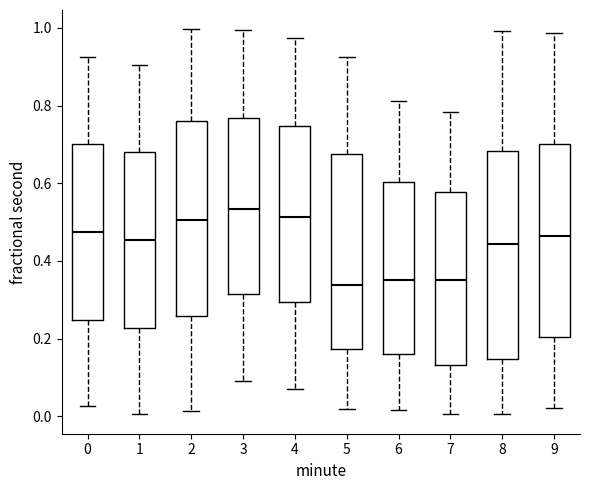

Reading left to right, transcribe this box plot: for each box, give where its median line is, the range the box spans, and where its two whiskers end, as read against the y-axis. The values are not printed on the chart, so give them approximately, as read against the axis.

0: median 0.48, box 0.24 to 0.70, whiskers 0.02 to 0.92
1: median 0.46, box 0.22 to 0.68, whiskers 0.00 to 0.90
2: median 0.50, box 0.26 to 0.76, whiskers 0.02 to 1.00
3: median 0.54, box 0.32 to 0.76, whiskers 0.10 to 1.00
4: median 0.52, box 0.30 to 0.74, whiskers 0.08 to 0.98
5: median 0.34, box 0.18 to 0.68, whiskers 0.02 to 0.92
6: median 0.36, box 0.16 to 0.60, whiskers 0.02 to 0.82
7: median 0.36, box 0.14 to 0.58, whiskers 0.00 to 0.78
8: median 0.44, box 0.14 to 0.68, whiskers 0.00 to 1.00
9: median 0.46, box 0.20 to 0.70, whiskers 0.02 to 0.98